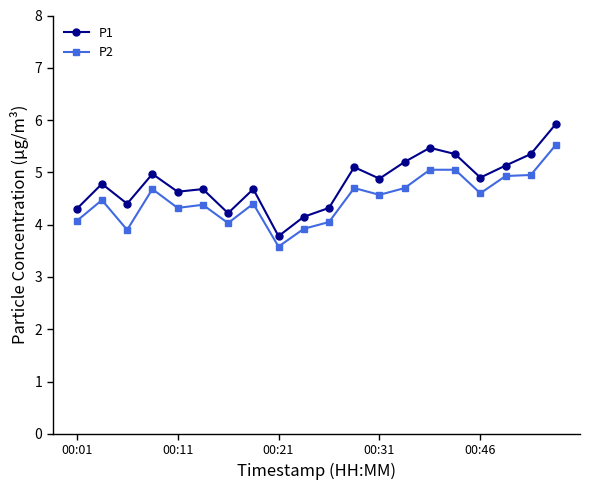

What is the average value of the P1 series?

4.8